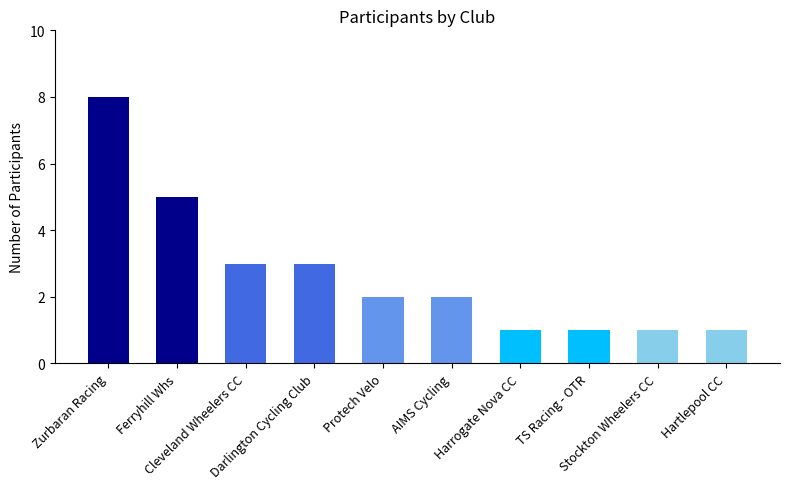

Is it true that the value at Harrogate Nova CC is 2?

False